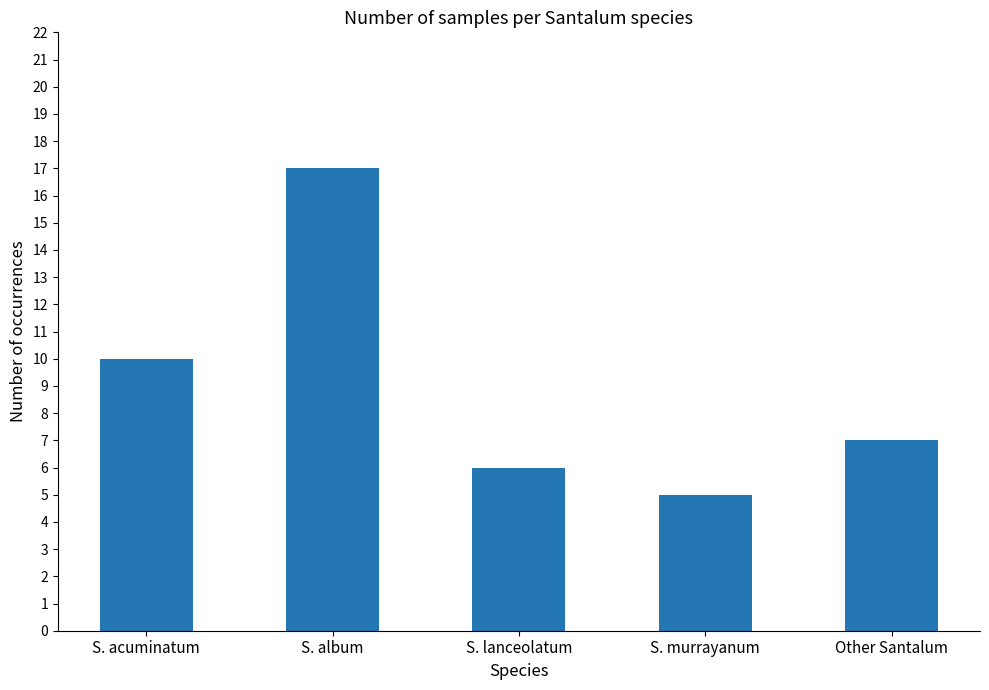

Approximately how many times larger is the value at S. acuminatum compared to Other Santalum?

1.4